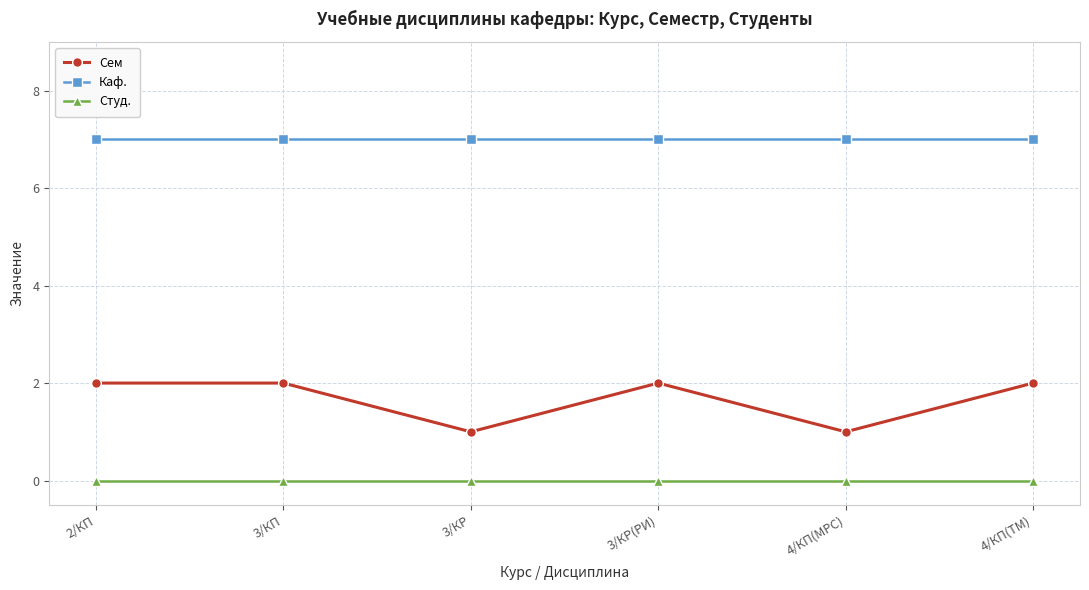

What is the label of the 3rd point from the left?

3/КР